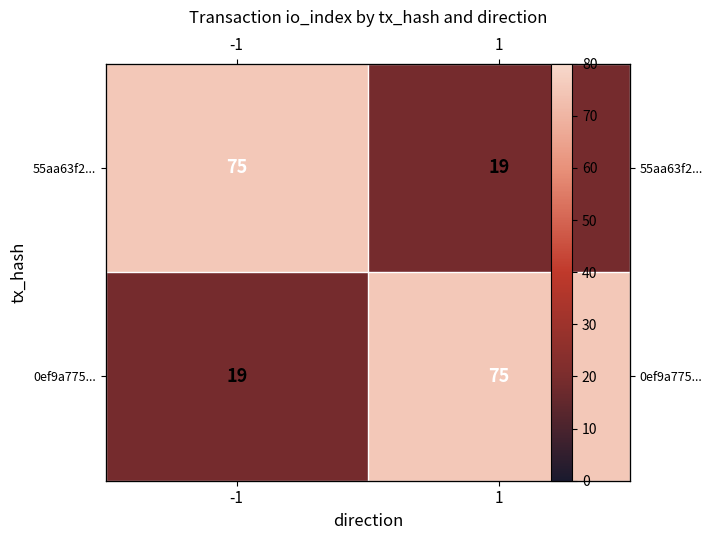

What is the spread (max minus min) of values at 1?

56